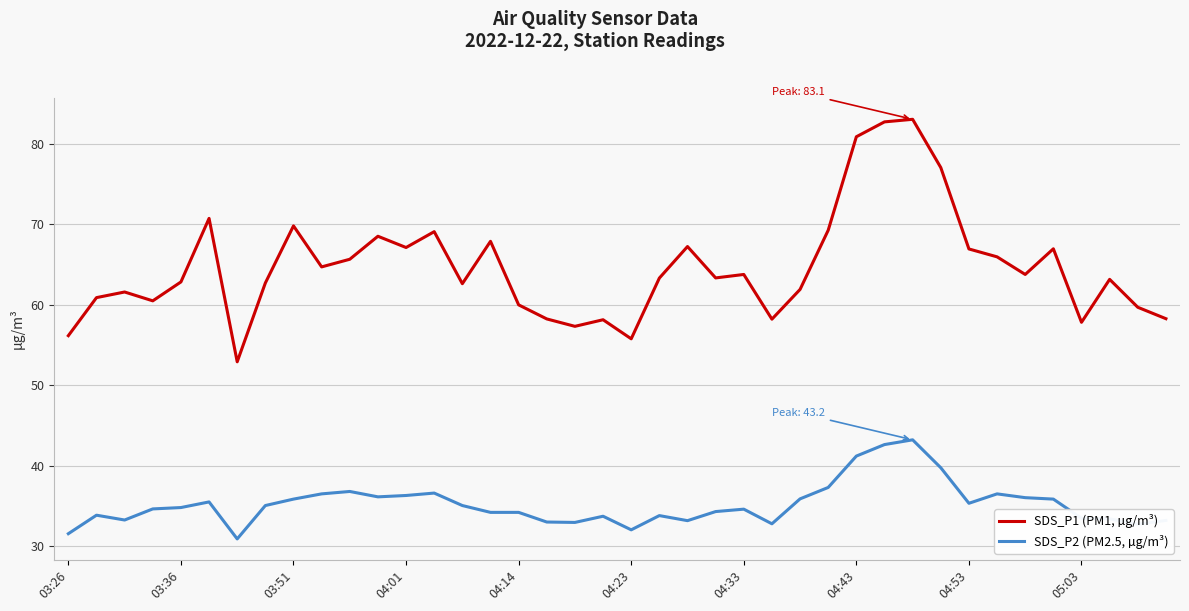

Rank the series by their maximum value, from highest to lowest.

SDS_P1 (PM1, µg/m³), SDS_P2 (PM2.5, µg/m³)